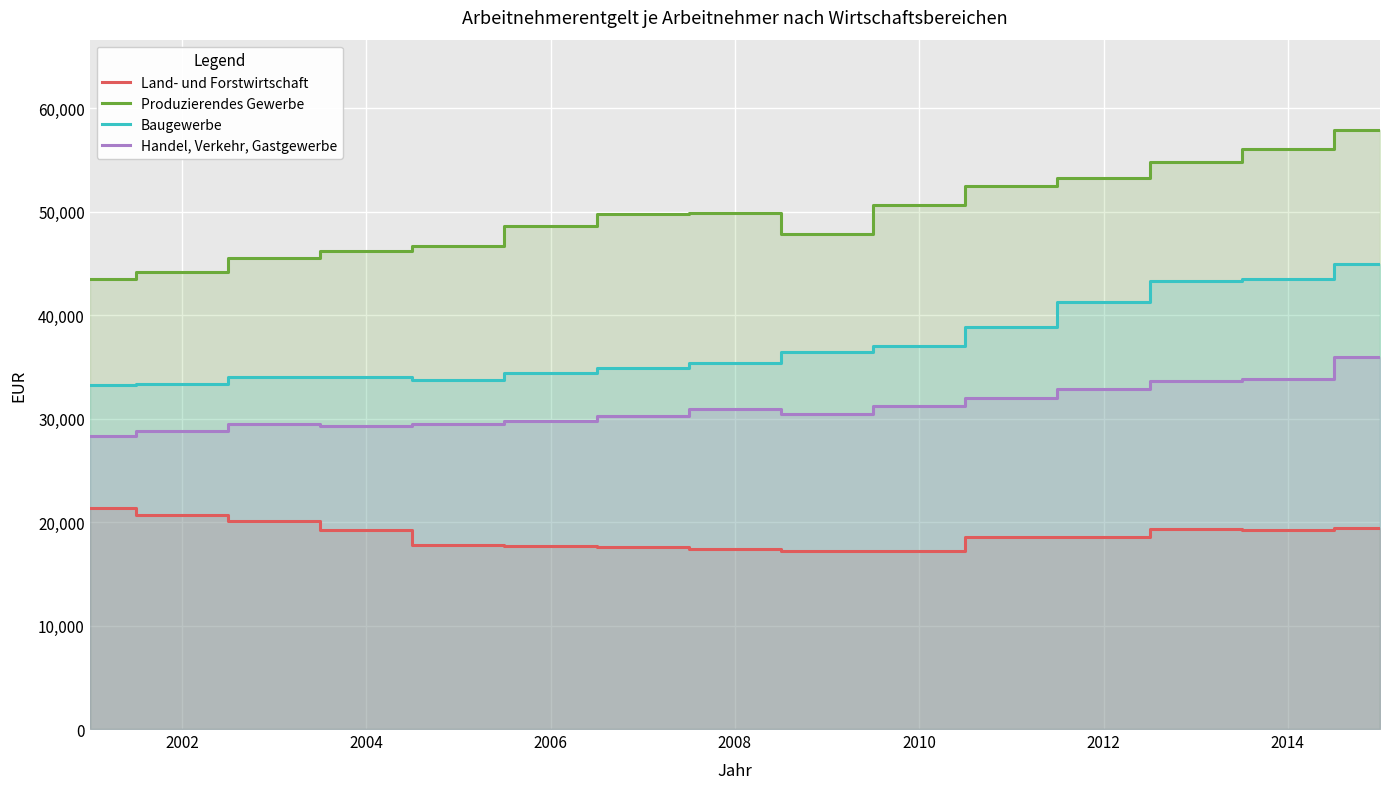

Which series has the largest total across all categories?

Produzierendes Gewerbe